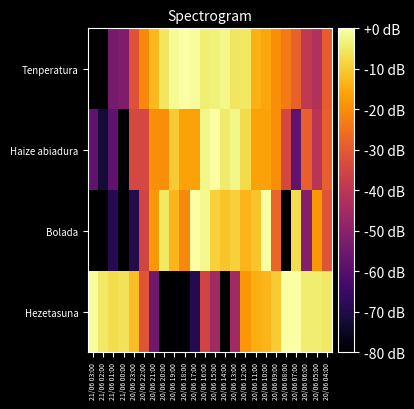

What is the smallest value displayed?

-320.0